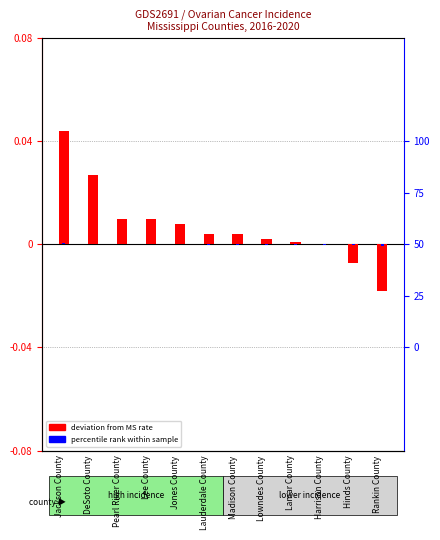

At which label does percentile rank within sample first exceed 0?

Jackson County